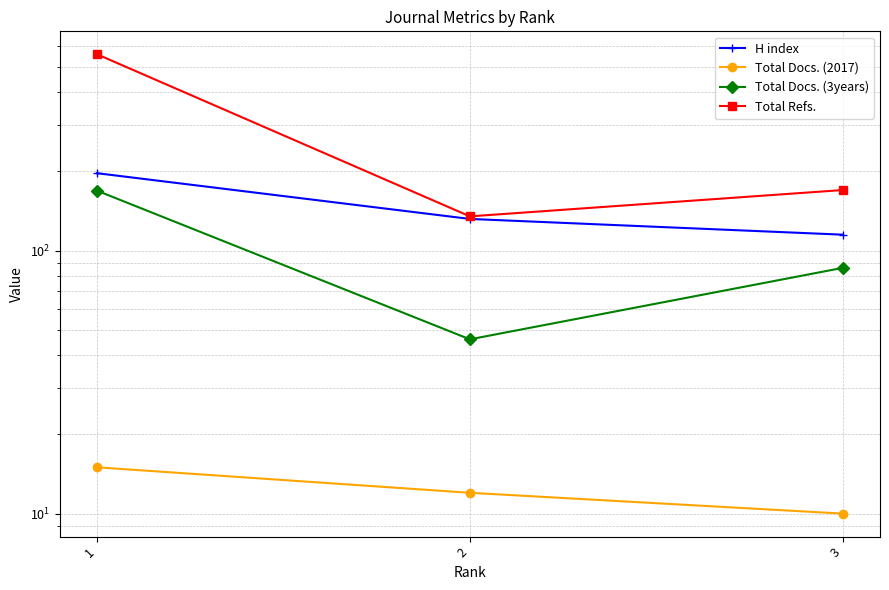

Reading left to right, transcribe all the data shown in this chart.

H index: 1=197	2=132	3=115
Total Docs. (2017): 1=15	2=12	3=10
Total Docs. (3years): 1=169	2=46	3=86
Total Refs.: 1=558	2=135	3=170